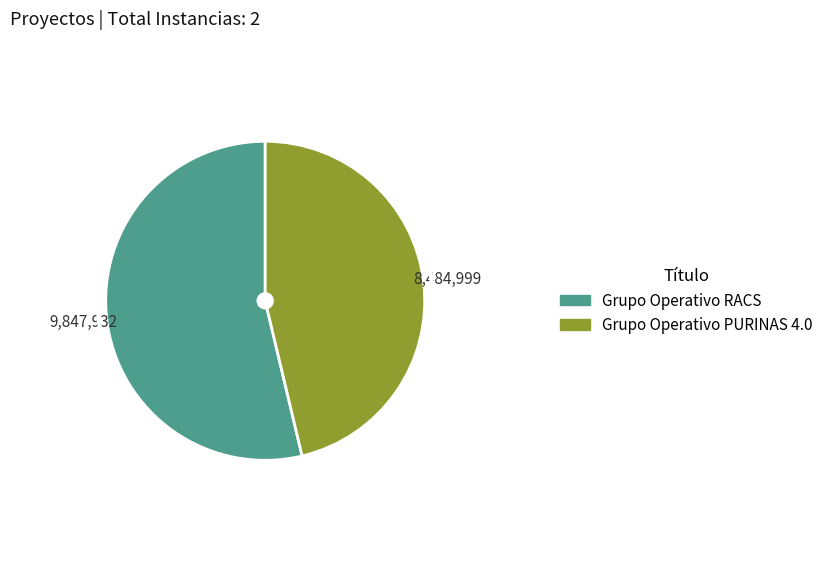

Is the sum of Grupo Operativo RACS and Grupo Operativo PURINAS 4.0 greater than half?

Yes